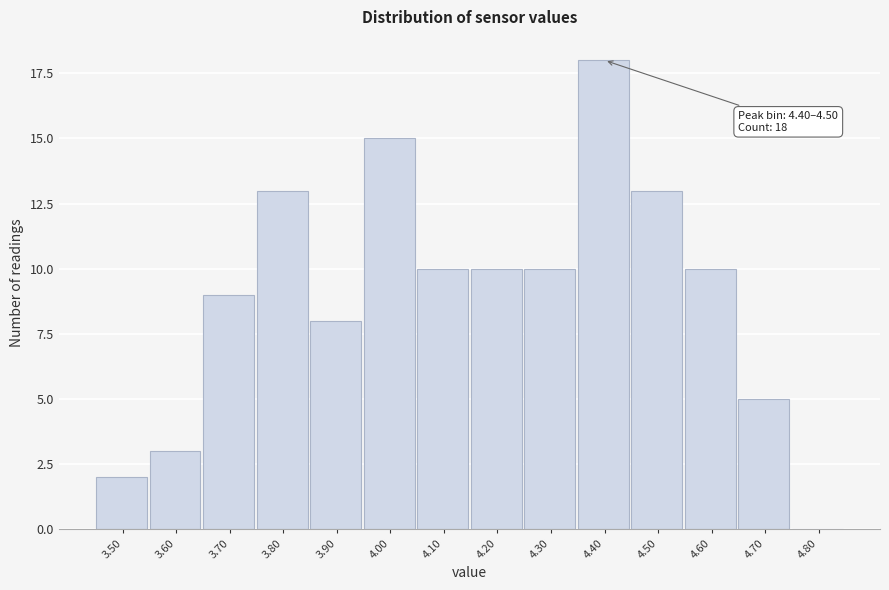

Reading left to right, transcribe all the data shown in this chart.

3.50=2	3.60=3	3.70=9	3.80=13	3.90=8	4.00=15	4.10=10	4.20=10	4.30=10	4.40=18	4.50=13	4.60=10	4.70=5	4.80=0